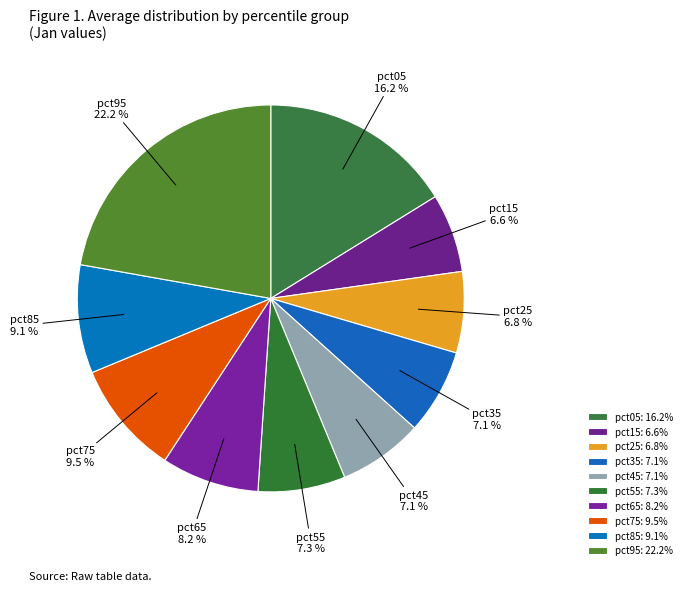

What is the largest slice in the pie chart?

pct95